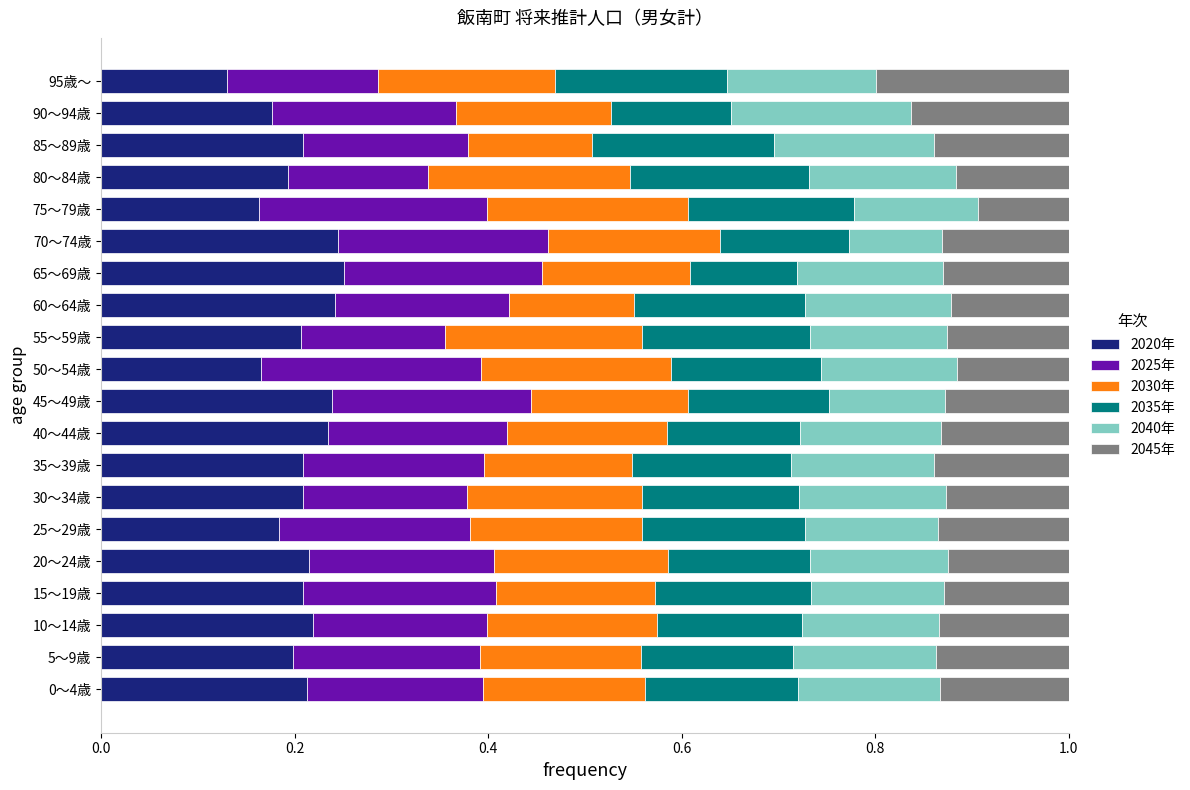

Which category has the lowest value in the 2020年 series?

95歳～